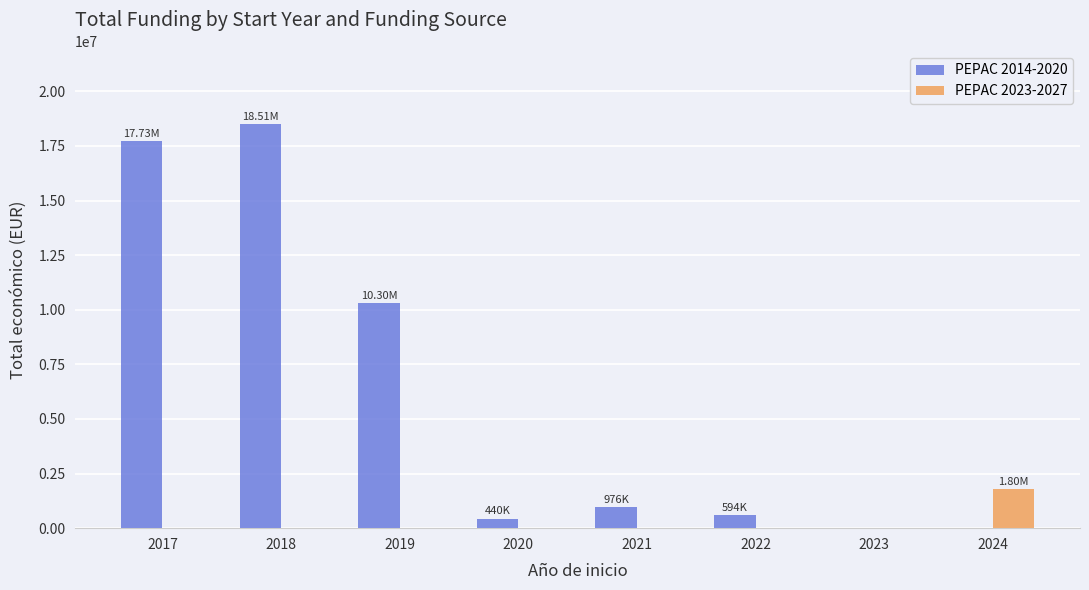

The PEPAC 2023-2027 series shows 0 at 2023. True or false?

True